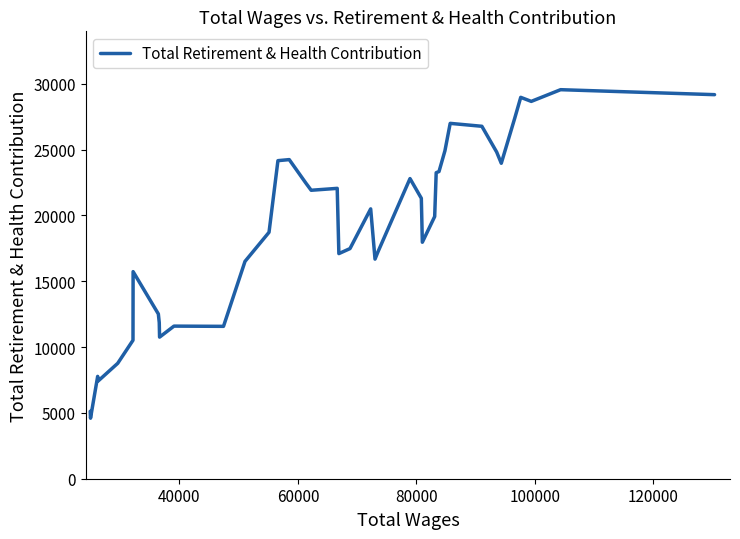

What is the smallest value displayed?

4595.0